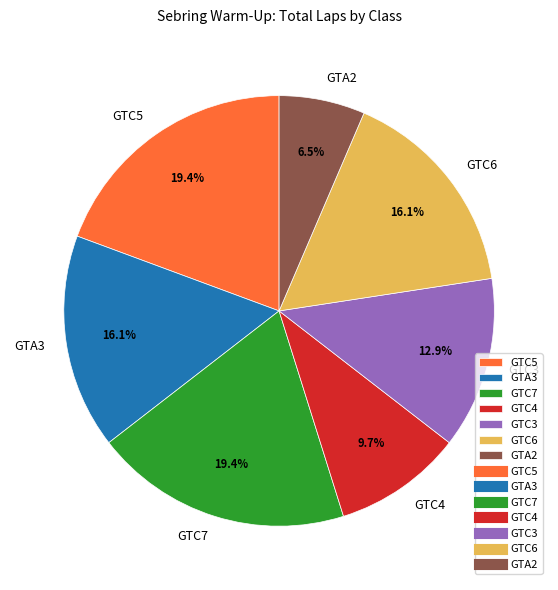

What percentage is NOT represented by GTC7?

80.6%